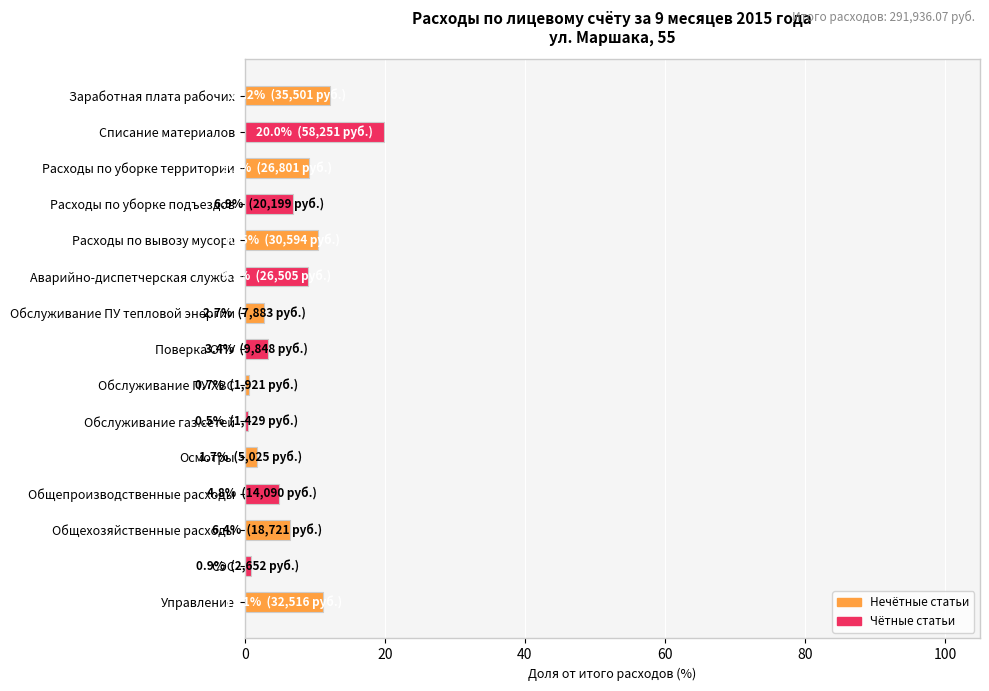

Which category has the highest value across all series?

Списание материалов